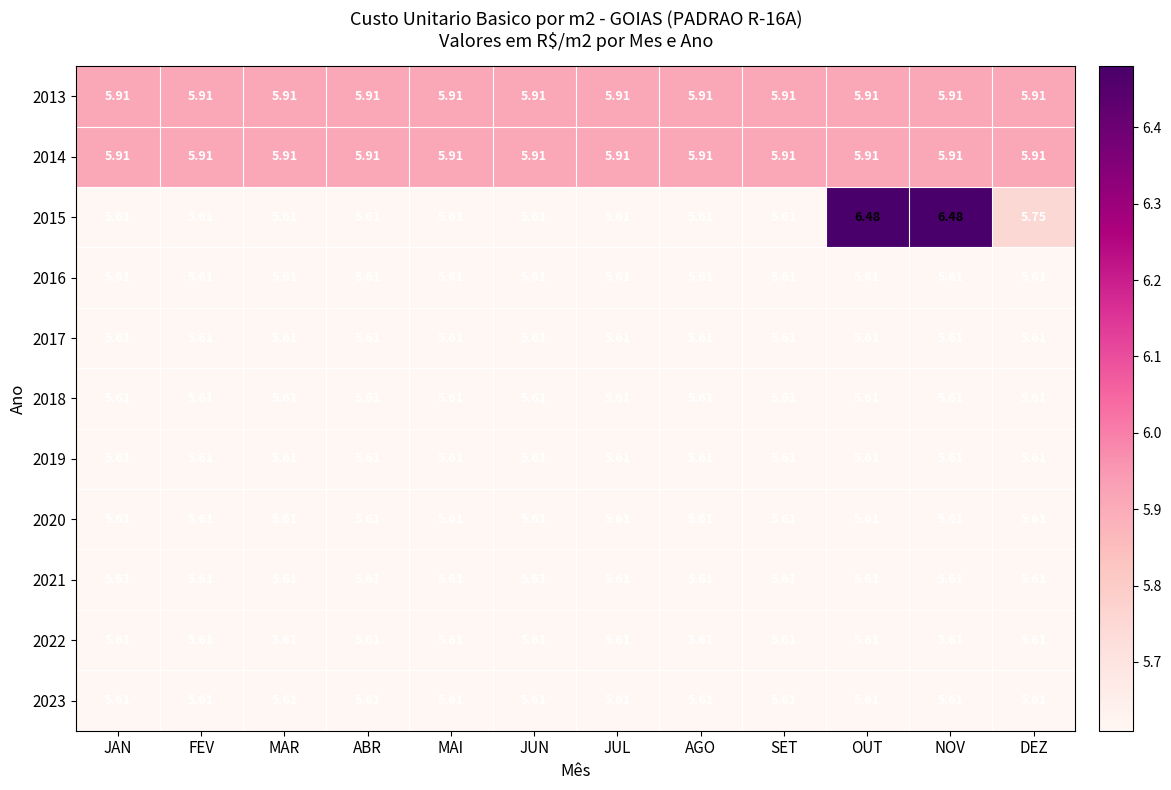

Is the value of 2013 at NOV greater than the value of 2022 at NOV?

Yes